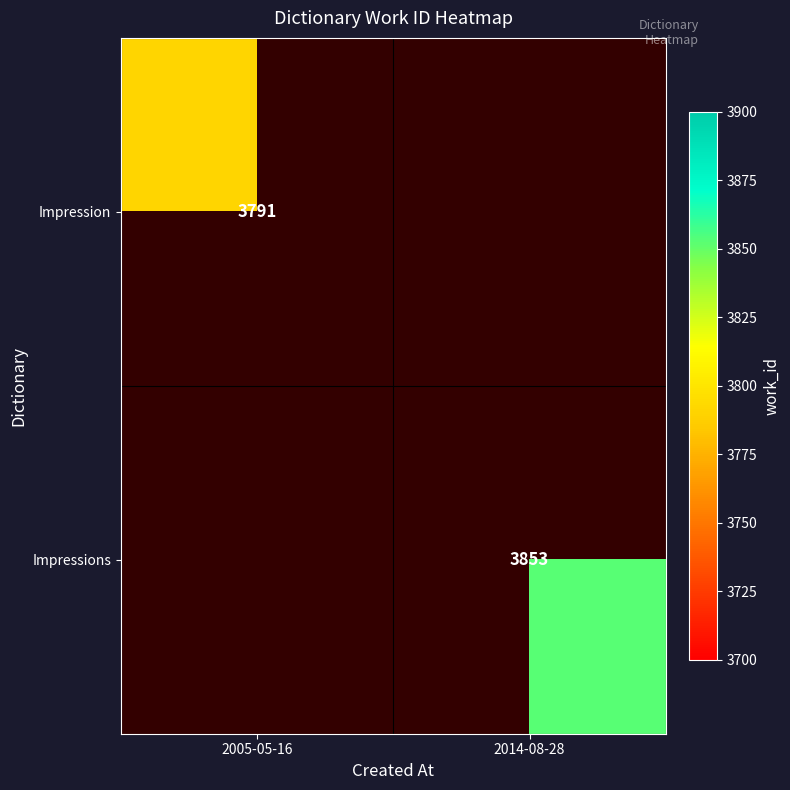

At how many categories does at least one series exceed 3817?

1